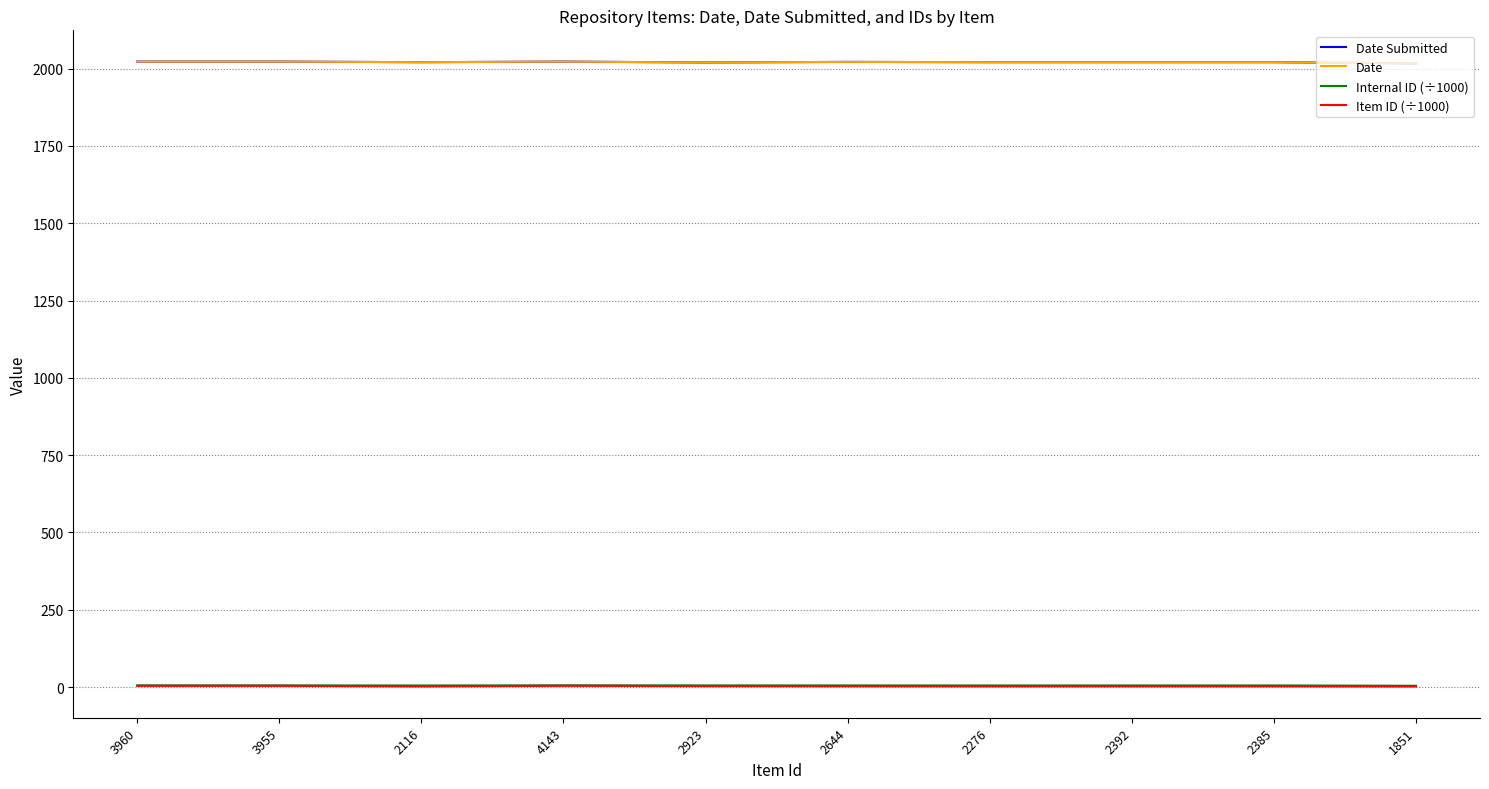

How many lines are shown in the chart?

4